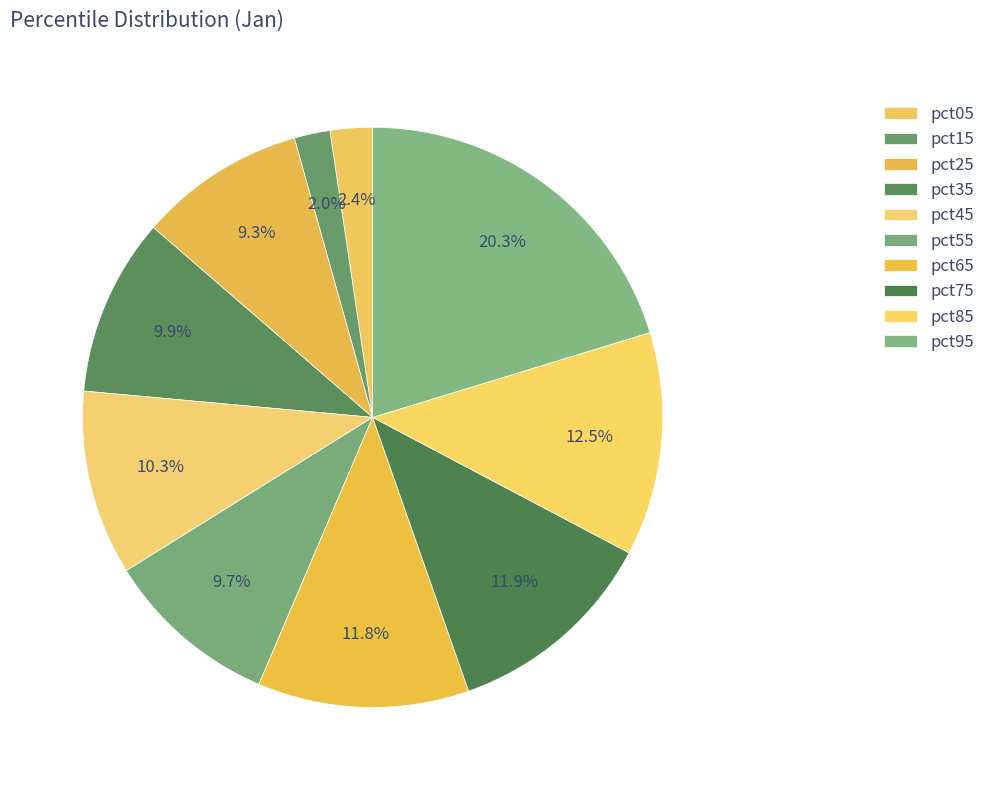

How many segments does this pie chart have?

10